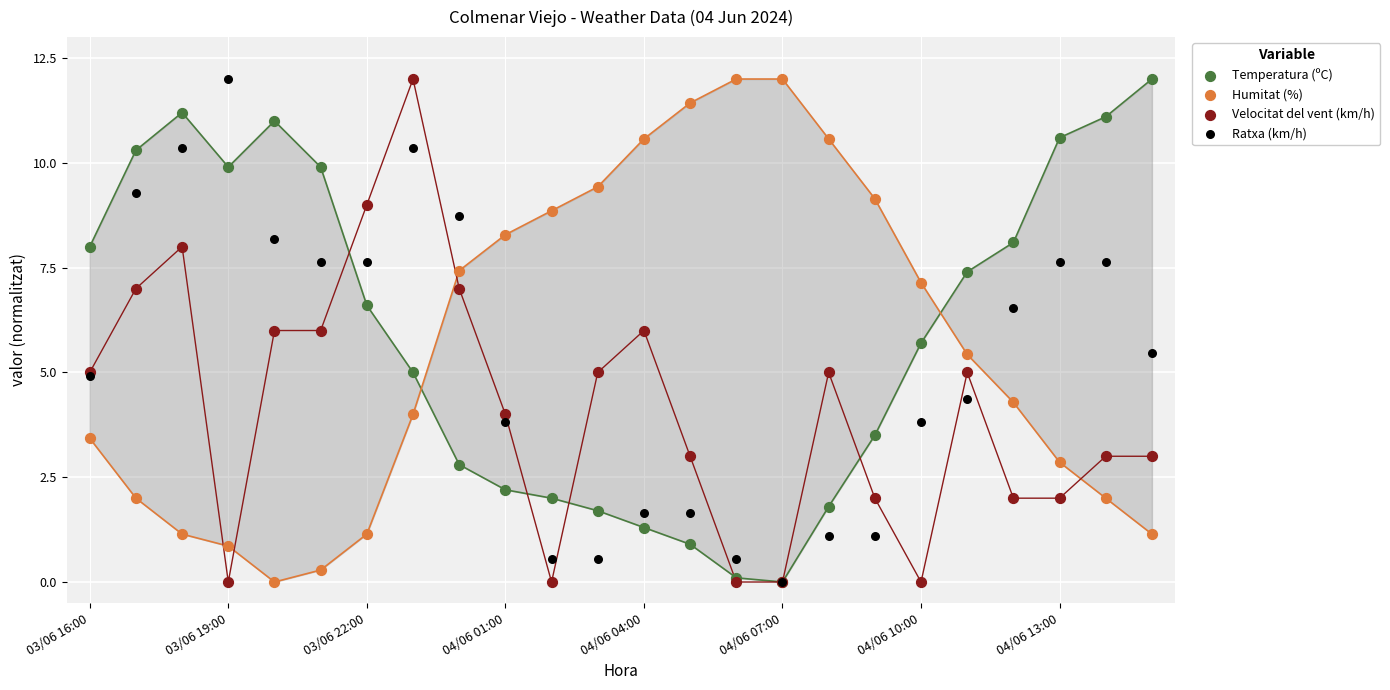

What are all the series names shown in the legend?

Temperatura (ºC), Humitat (%), Velocitat del vent (km/h), Ratxa (km/h)